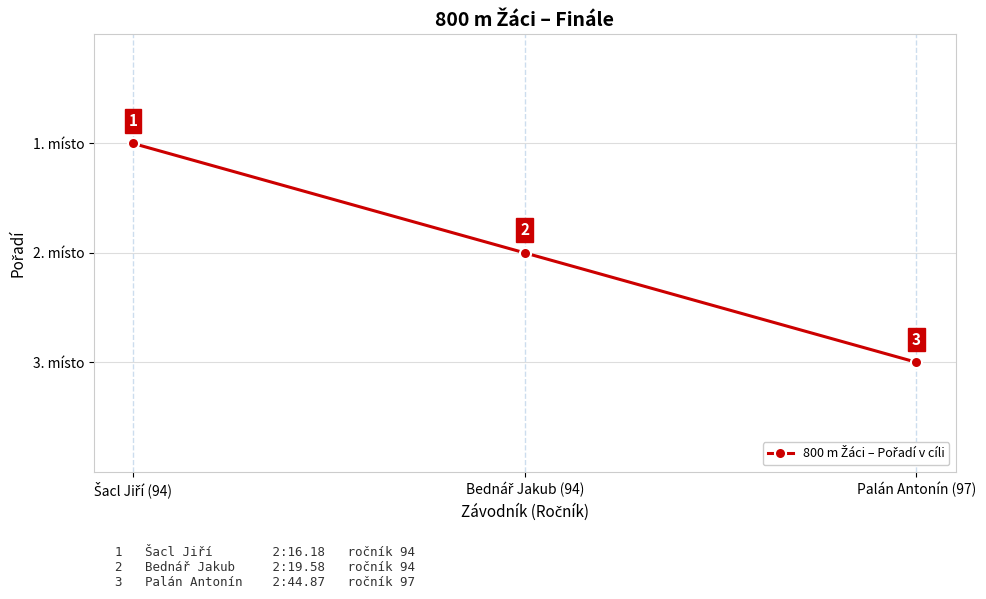

How many values are between 1 and 3?

3